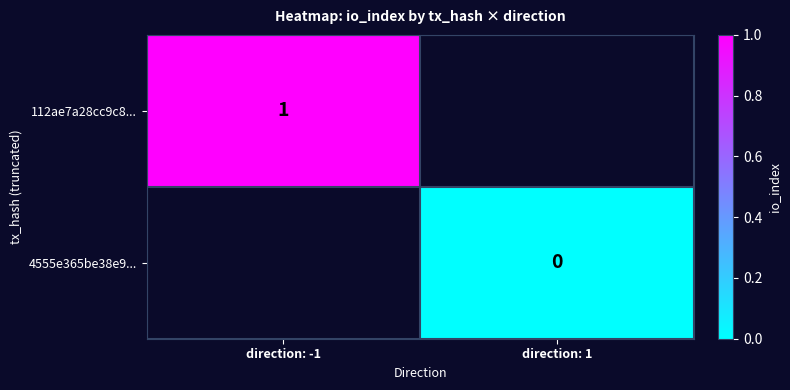

The 4555e365be38e9... series shows 0 at direction: 1. True or false?

True